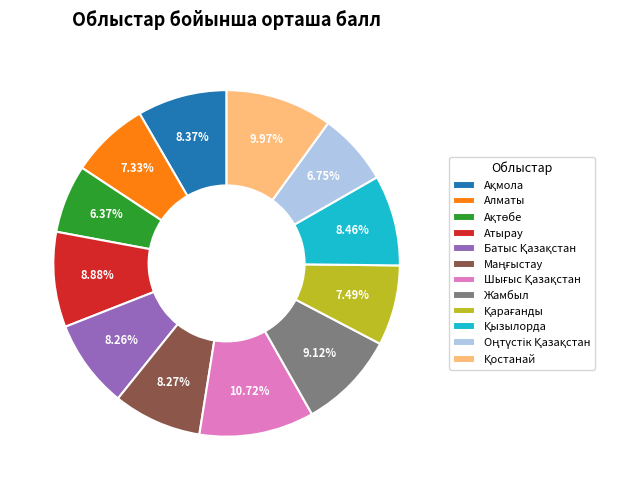

Is there a majority slice in this chart?

No